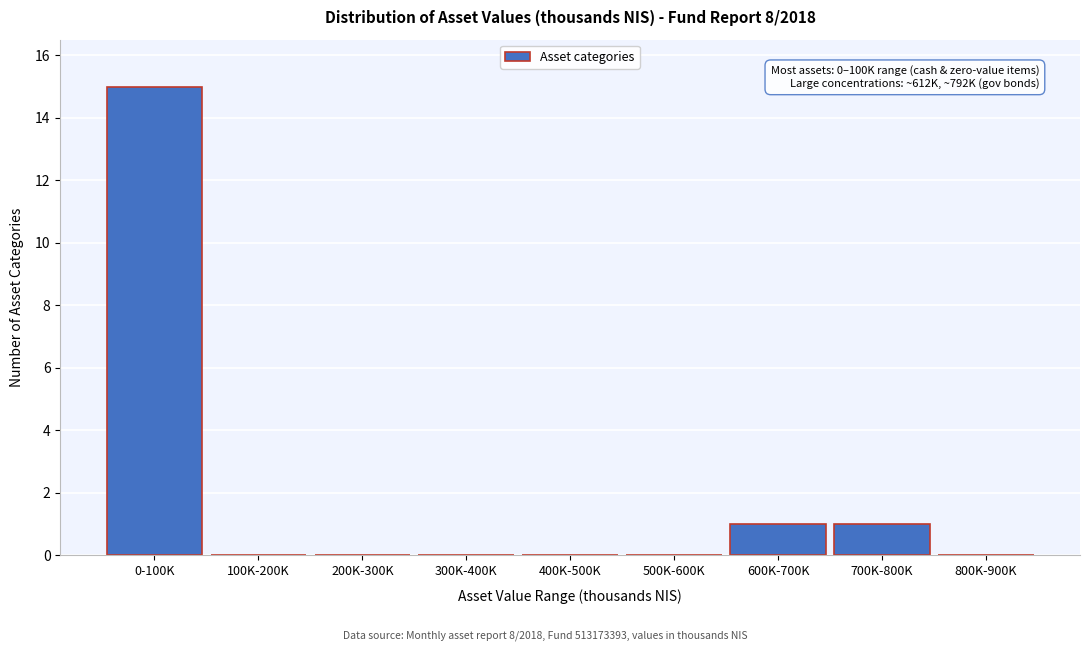

Reading right to left, extract all data points from this chart.

800K-900K=0	700K-800K=1	600K-700K=1	500K-600K=0	400K-500K=0	300K-400K=0	200K-300K=0	100K-200K=0	0-100K=15